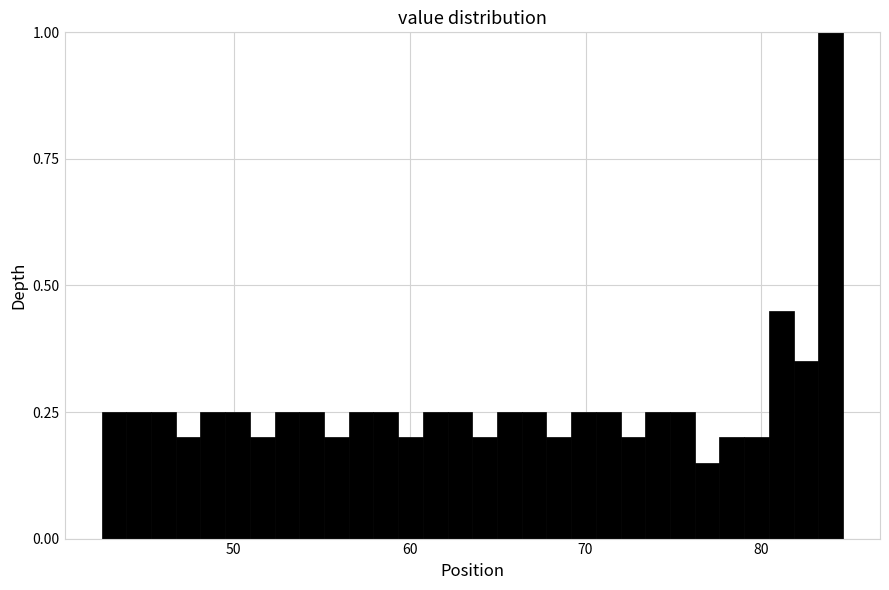

Read against the x-axis, roughly where is the centre of the tallest bar?

84